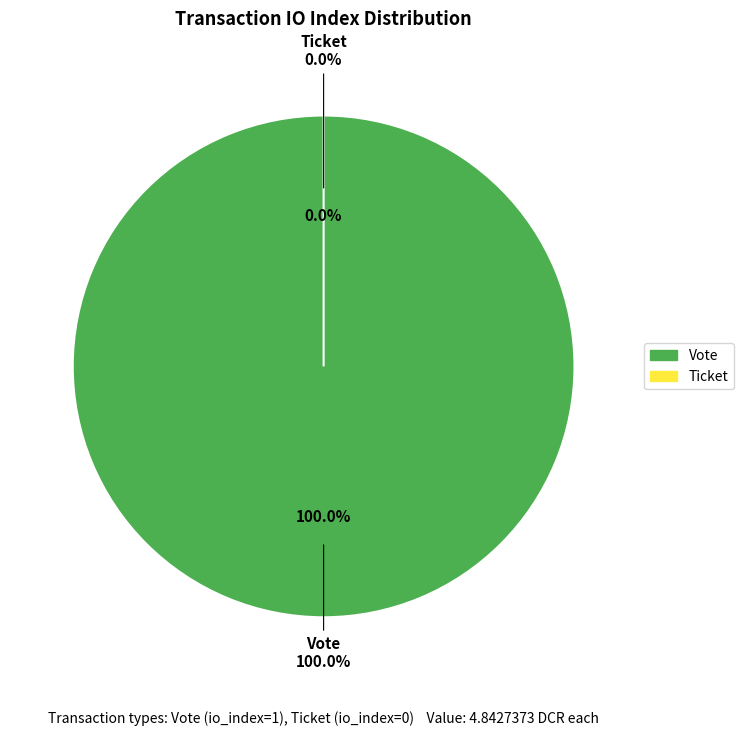

Do Vote and Ticket together represent more than half of the pie?

Yes